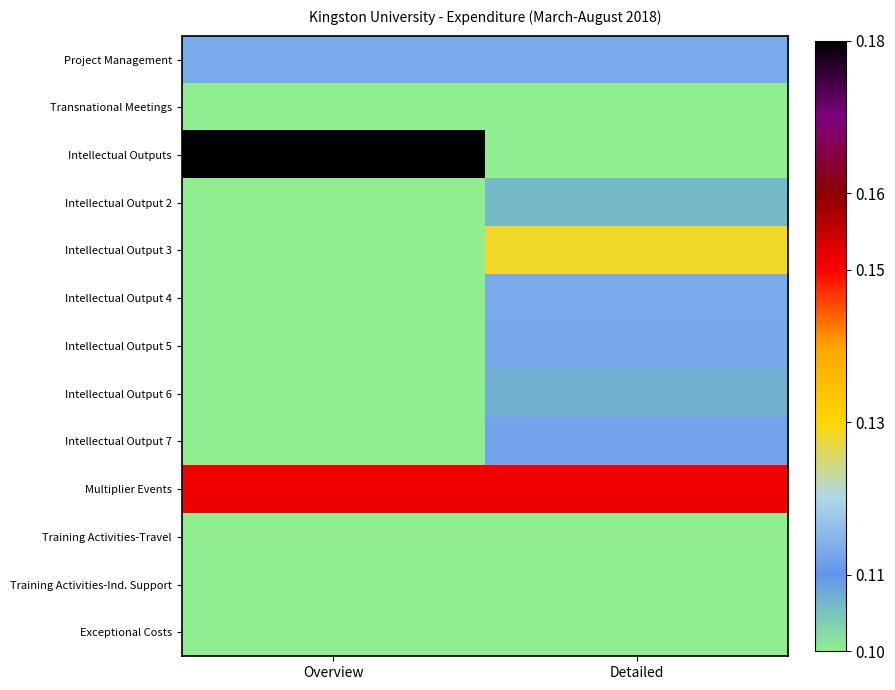

At which category does the chart reach its peak across all series?

Overview